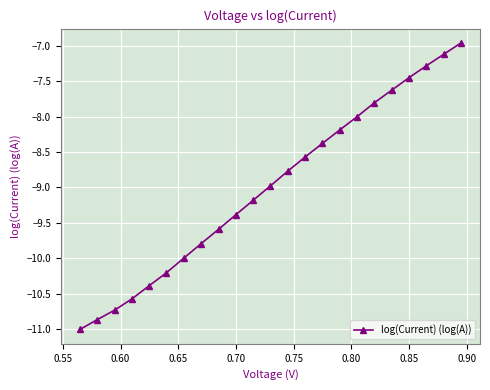

True or false: there are more than 0 points higher than both neighbors.

False